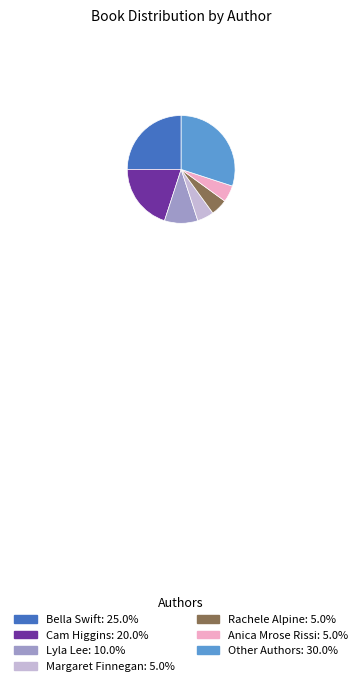

Does any single category account for the majority?

No